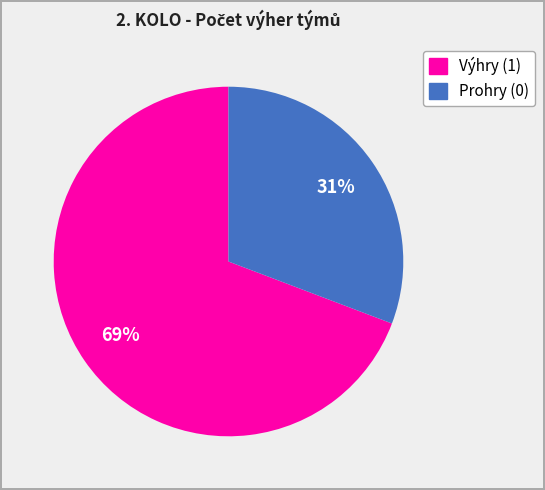

Count the number of slices in the pie.

2